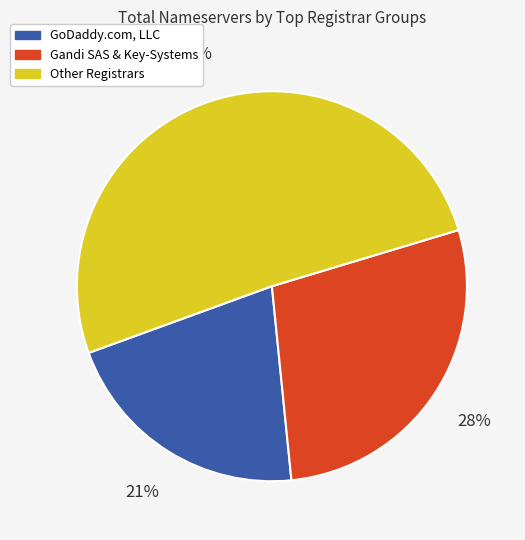

To the nearest percent, what is the difference between the largest and smallest slice percentages?

30%